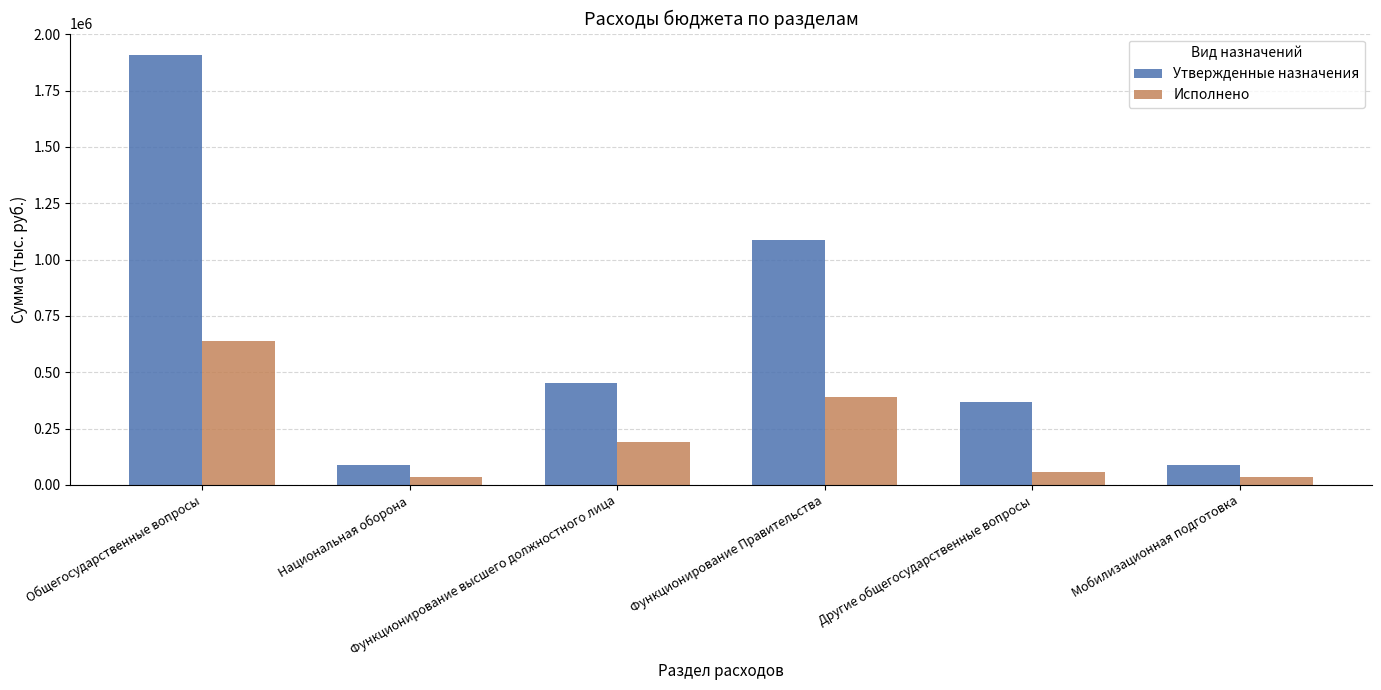

List the series in order of their overall mean, lowest first.

Исполнено, Утвержденные назначения